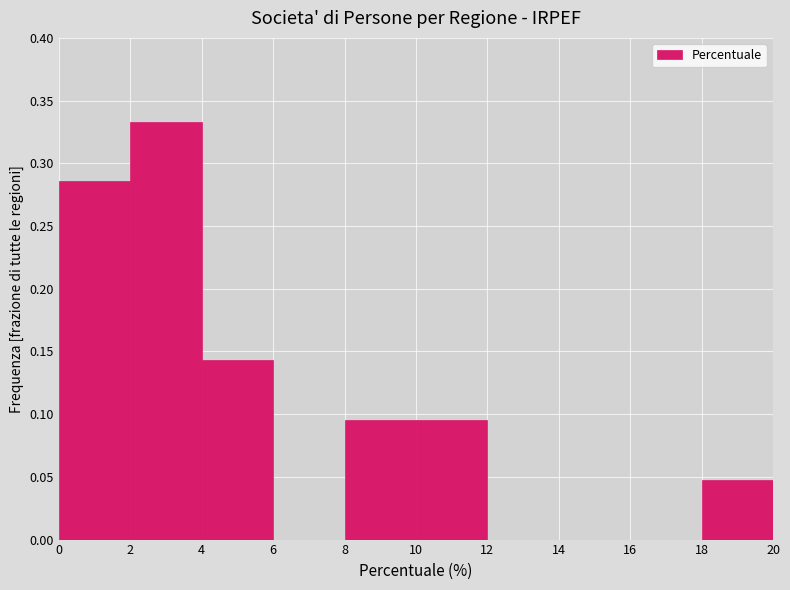

What is the height of the bar covering 0 to 2 on the x-axis? The values are not printed on the chart, so give them approximately, as read against the axis.

0.285